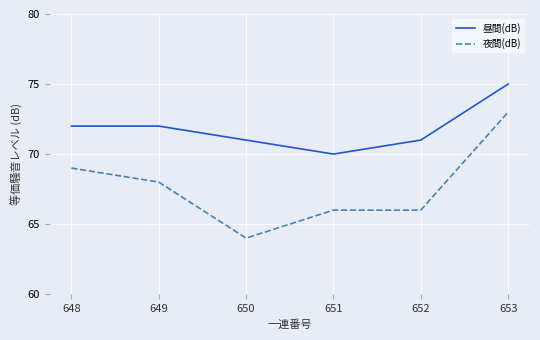

What is the greatest value displayed?

75